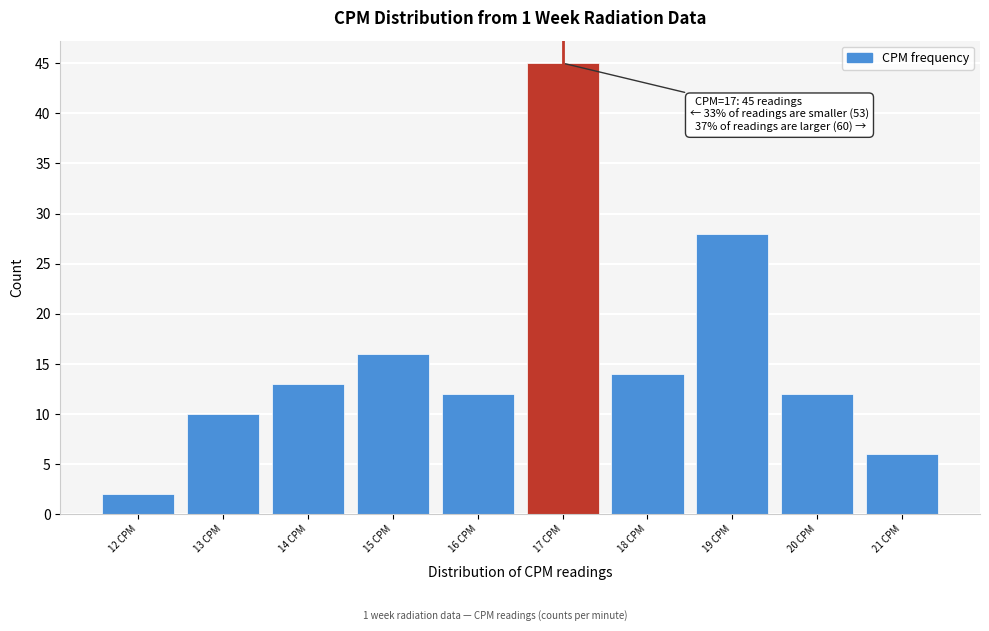

Over which range of the x-axis is the bar tallest?

16.5 to 17.5